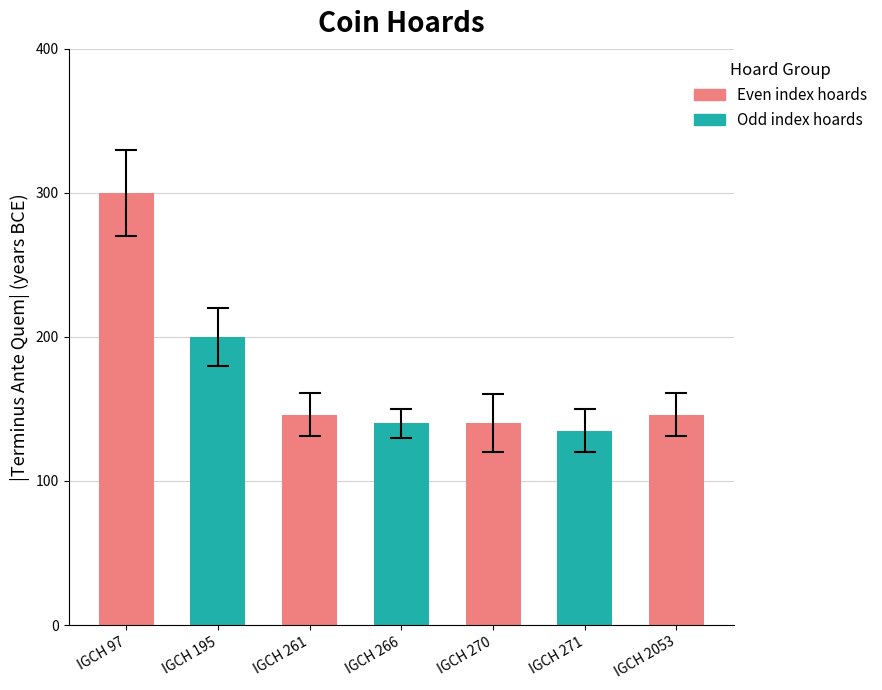

What is the value of the 7th bar from the left?

146